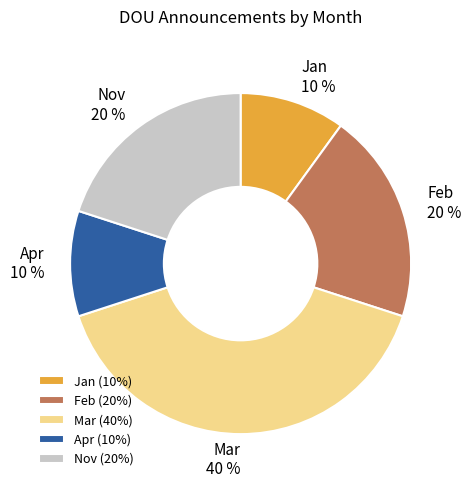

Does Feb represent more than half of the total?

No